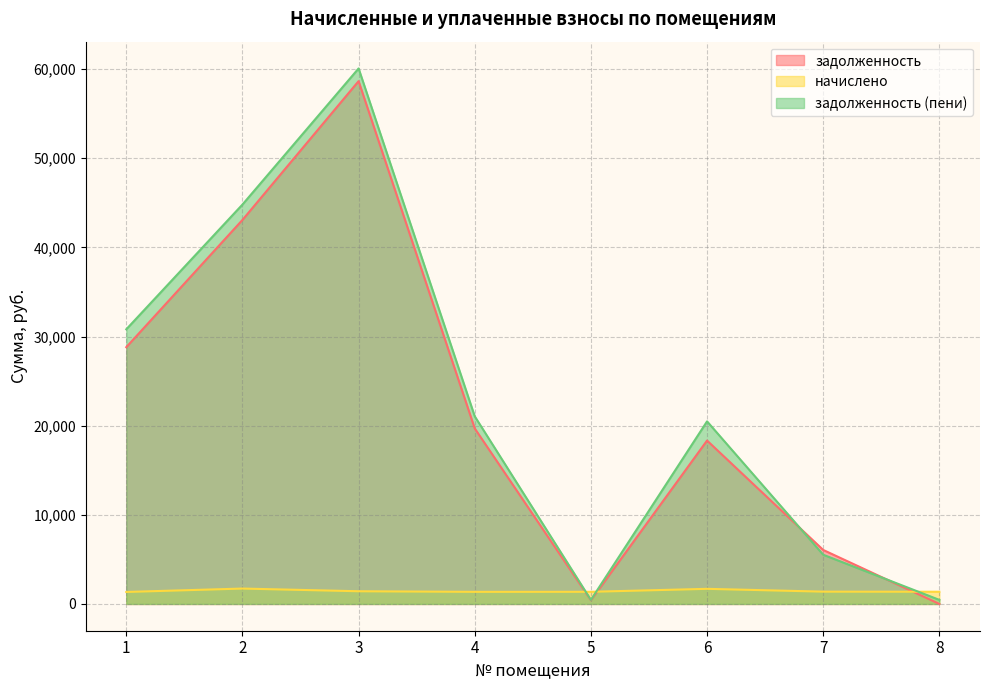

How many times do начислено and задолженность cross each other?

3